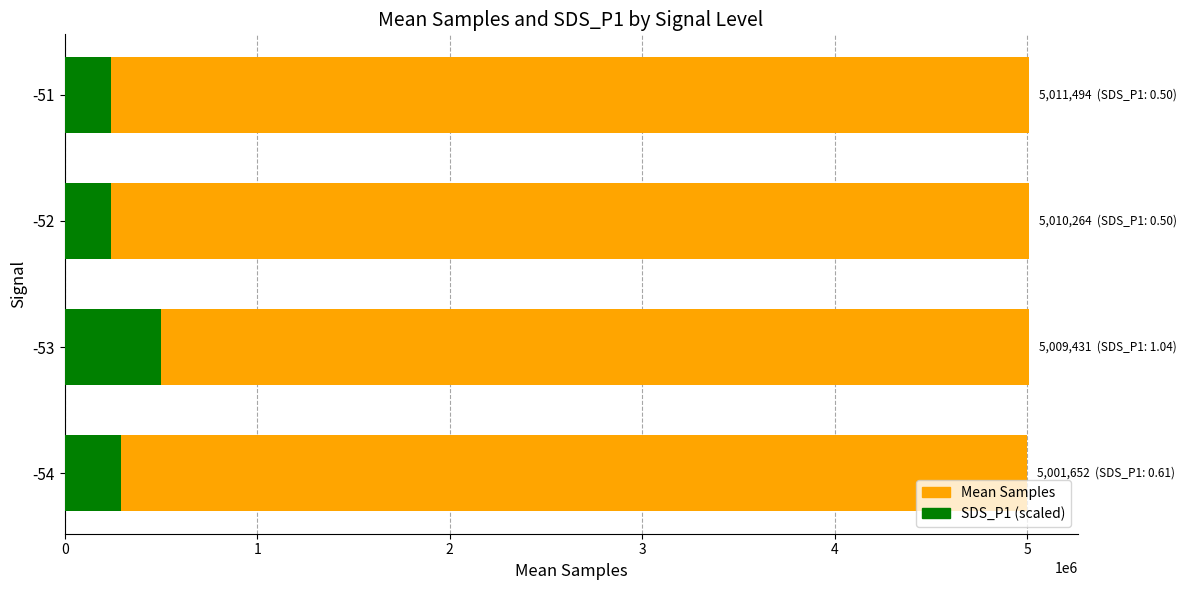

Which series changed the most between 1 and 3?

SDS_P1 (scaled)